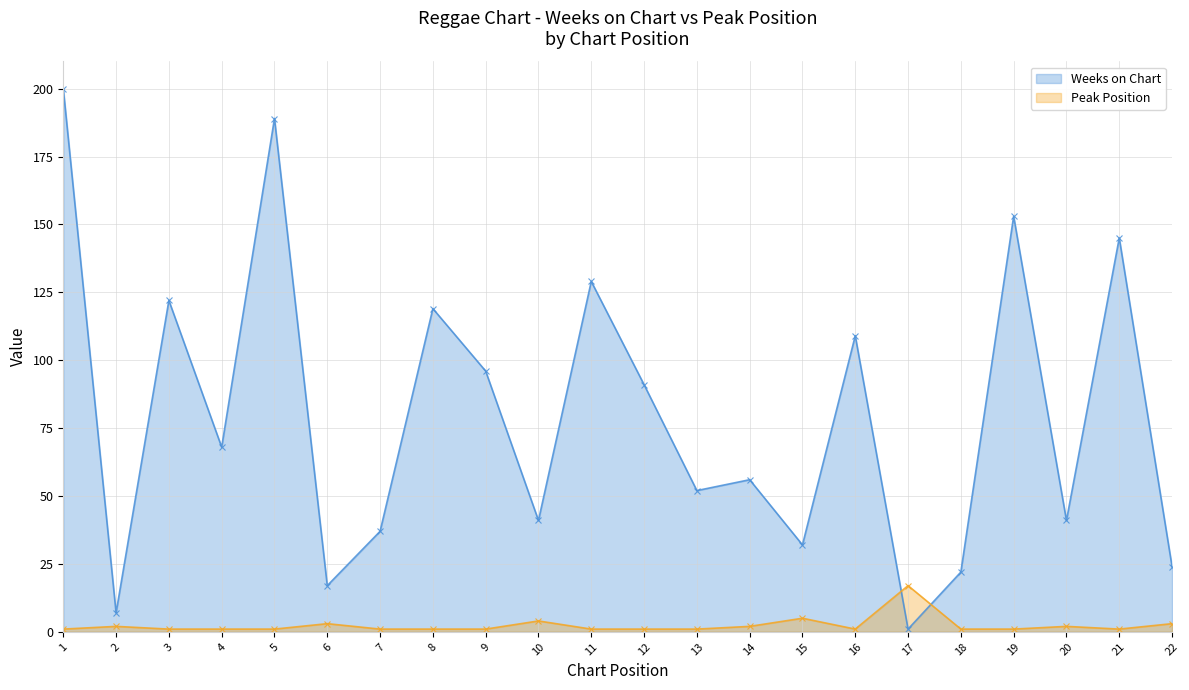

What is the difference between the second highest and minimum values in the Weeks on Chart series?

188